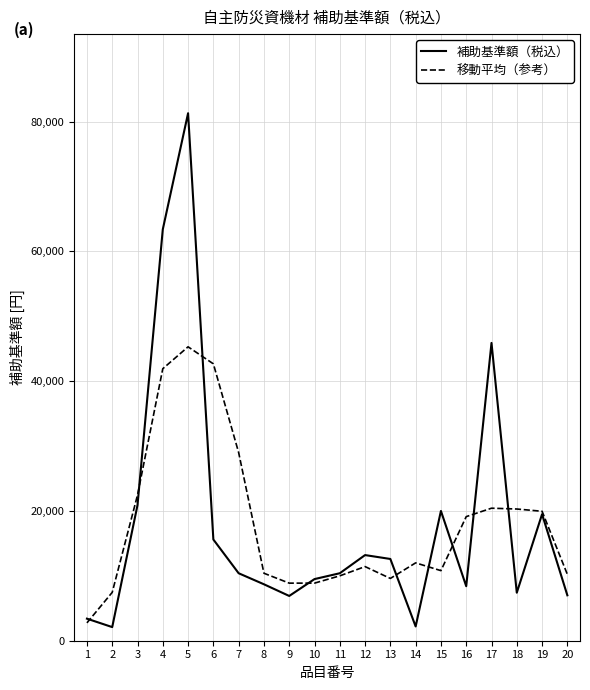

The value of 補助基準額（税込） at 12 is 23125. True or false?

False